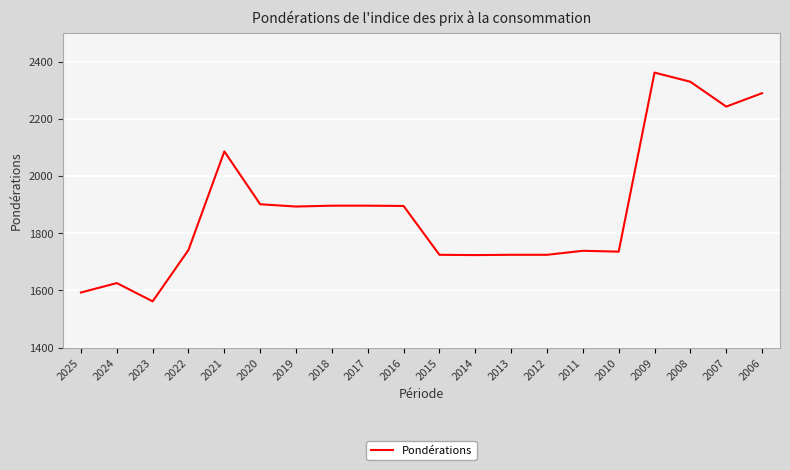

Read the value at 2024, to the nearest 50.

1650